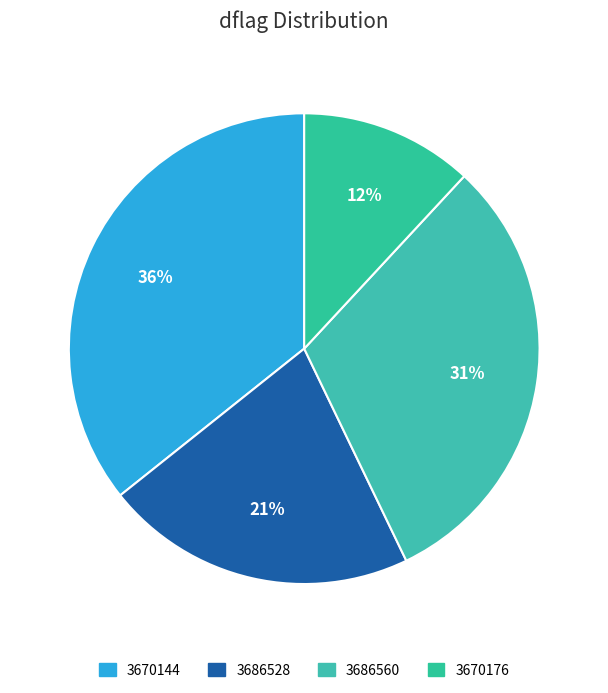

The 3670176 slice represents 34% of the pie. True or false?

False